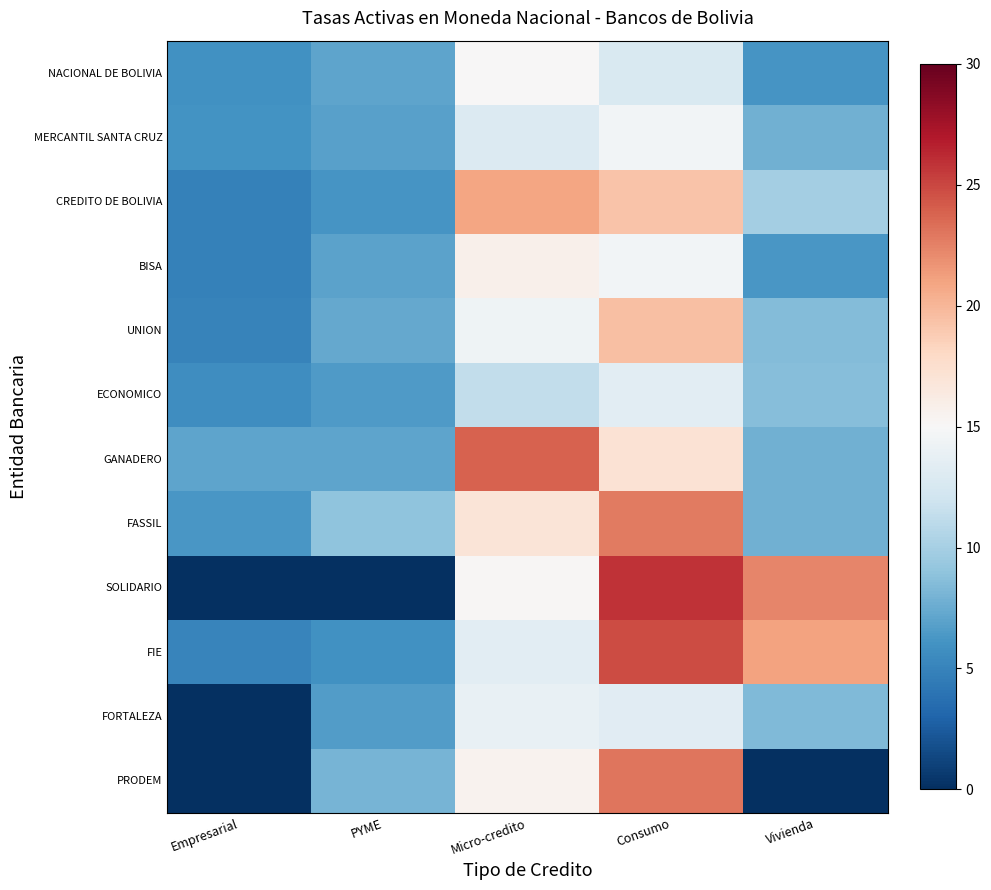

Reading left to right, list all the values displayed in this chart.

NACIONAL DE BOLIVIA: Empresarial=5.9	PYME=7.1	Micro-credito=15.1	Consumo=12.8	Vivienda=6.2
MERCANTIL SANTA CRUZ: Empresarial=6.0	PYME=6.9	Micro-credito=13.0	Consumo=14.5	Vivienda=7.8
CREDITO DE BOLIVIA: Empresarial=4.9	PYME=6.1	Micro-credito=20.9	Consumo=19.3	Vivienda=9.9
BISA: Empresarial=4.9	PYME=7.0	Micro-credito=15.8	Consumo=14.6	Vivienda=6.3
UNION: Empresarial=5.0	PYME=7.4	Micro-credito=14.3	Consumo=19.5	Vivienda=8.5
ECONOMICO: Empresarial=5.7	PYME=6.5	Micro-credito=11.3	Consumo=13.4	Vivienda=8.6
GANADERO: Empresarial=7.1	PYME=7.1	Micro-credito=23.8	Consumo=17.2	Vivienda=7.8
FASSIL: Empresarial=6.2	PYME=8.9	Micro-credito=17.0	Consumo=22.7	Vivienda=7.8
SOLIDARIO: Empresarial=0.0	PYME=0.0	Micro-credito=15.1	Consumo=25.8	Vivienda=22.3
FIE: Empresarial=5.1	PYME=5.9	Micro-credito=13.4	Consumo=24.8	Vivienda=21.0
FORTALEZA: Empresarial=0.0	PYME=6.7	Micro-credito=13.8	Consumo=13.3	Vivienda=8.3
PRODEM: Empresarial=0.0	PYME=8.0	Micro-credito=15.6	Consumo=23.0	Vivienda=0.0